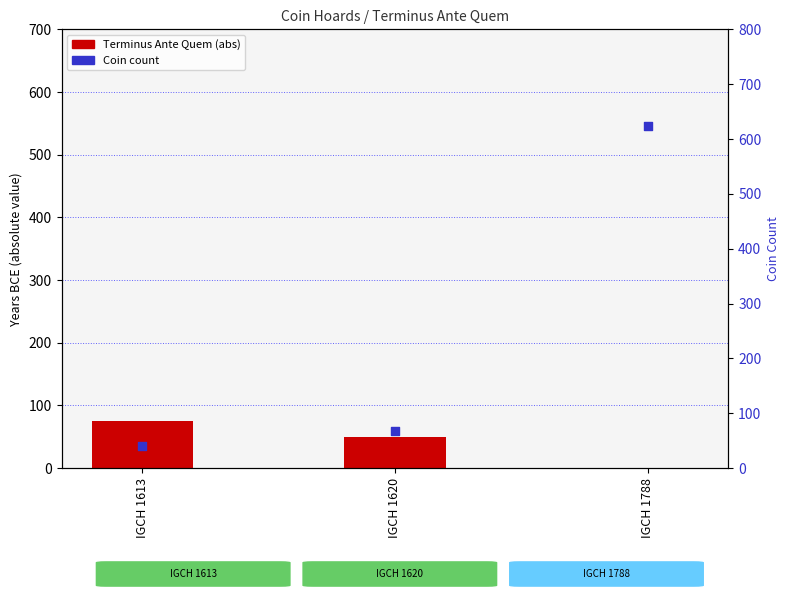

Which series reaches the maximum Y coordinate?

Coin Count